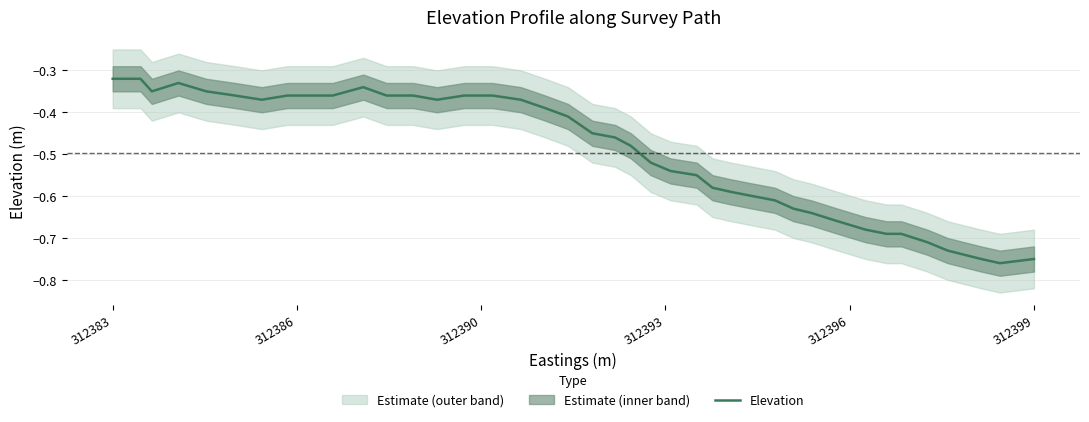

What is the minimum value shown in the chart?

-0.8